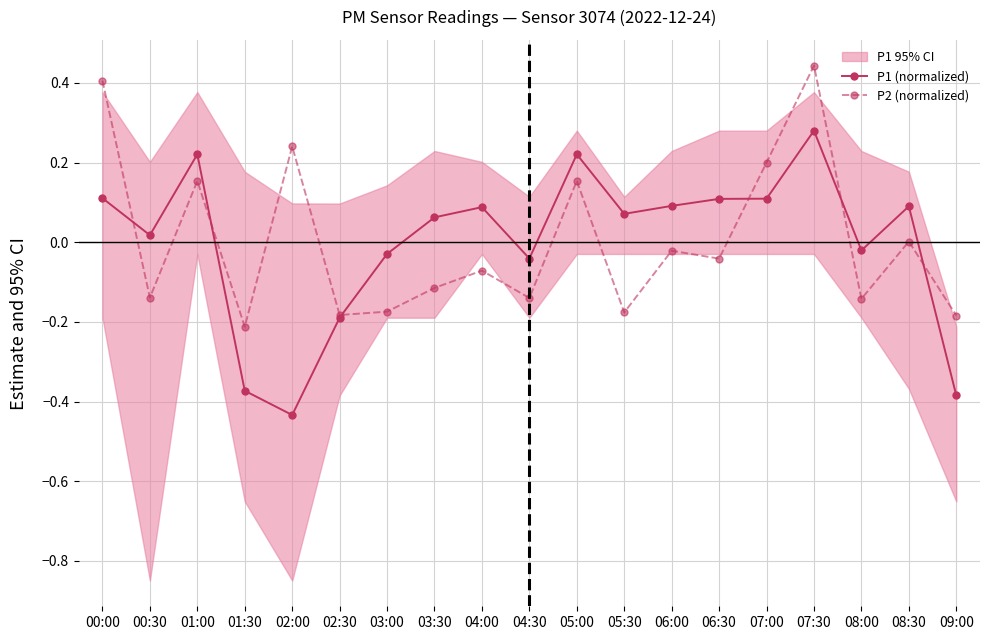

The P2 (normalized) series shows 0.1 at 07:30. True or false?

False